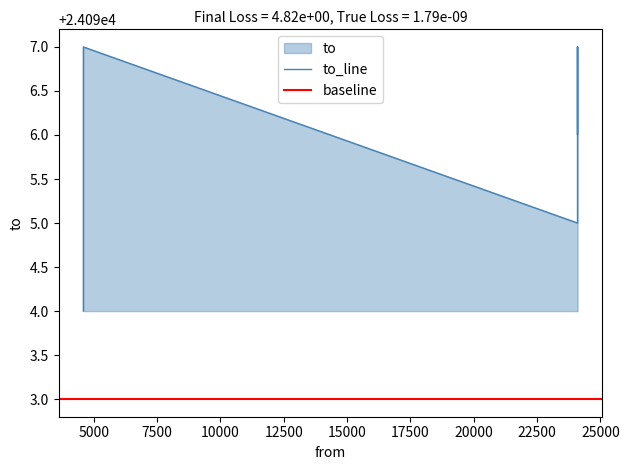

At which category does the chart reach its minimum across all series?

4594